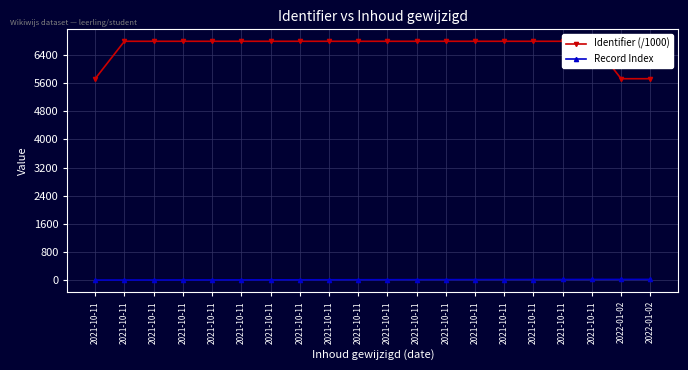

Where is Identifier (/1000) nearest to the value 6259?

2021-10-11